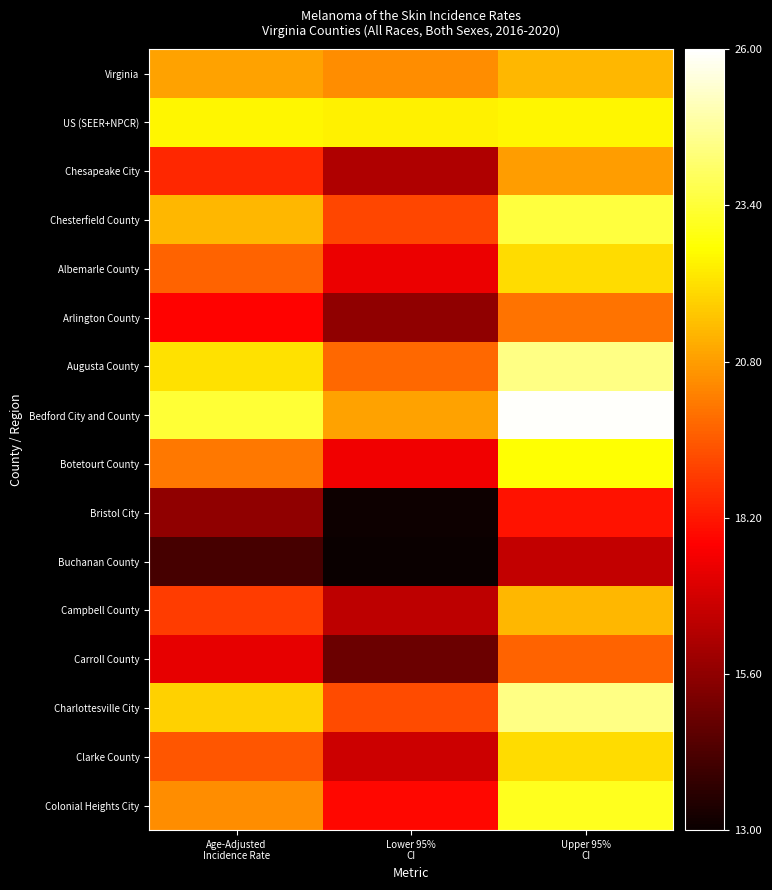

Between Lower 95%
CI and Upper 95%
CI, which is larger?

Upper 95%
CI